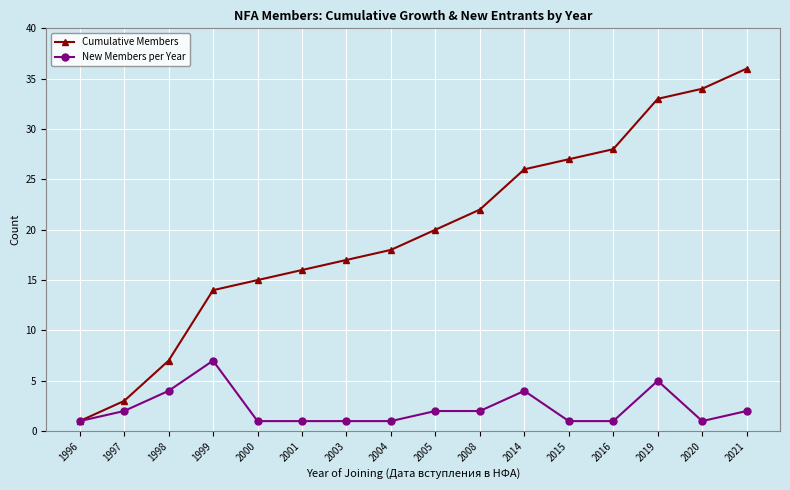

True or false: New Members per Year has a value of 7 at 1999.

True